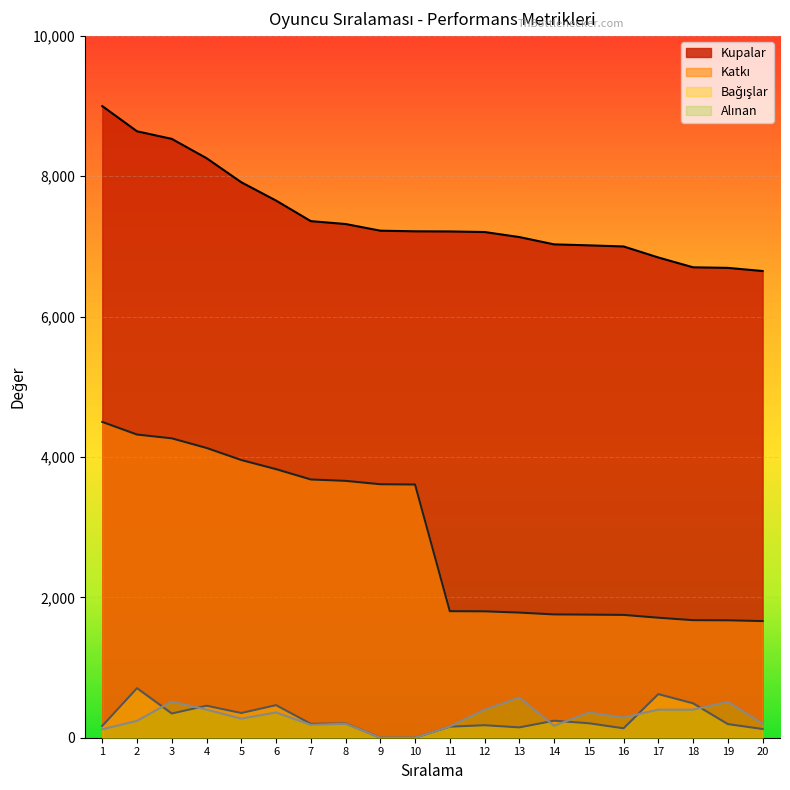

Which category has the highest value in the Alınan series?

13